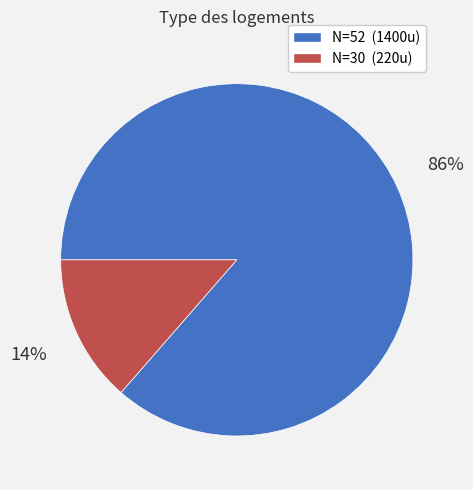

Is there a majority slice in this chart?

Yes